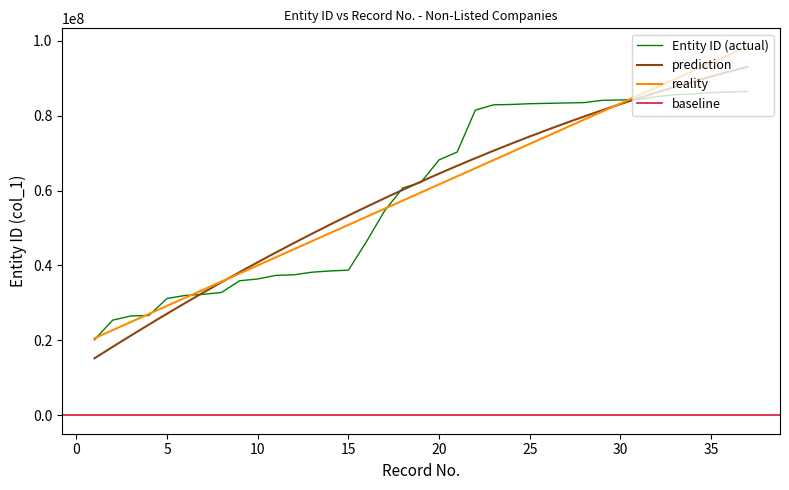

What is the minimum value for prediction?

15218471.1